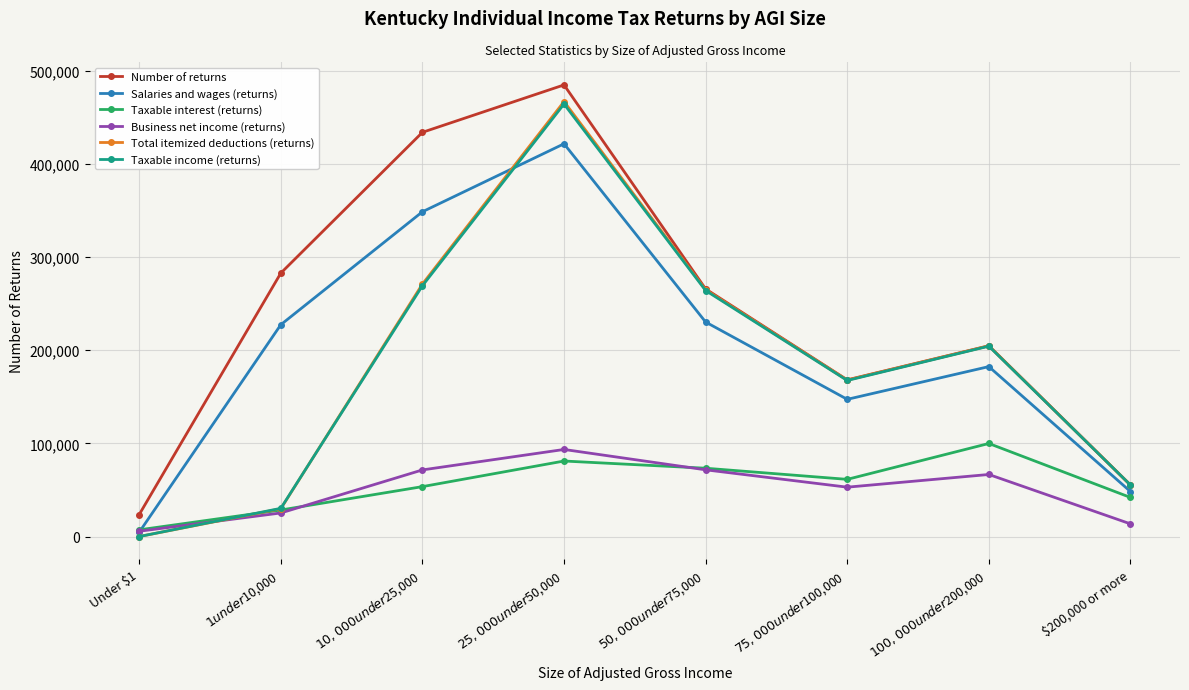

In Total itemized deductions (returns), how many points are lower than both neighbors (excluding endpoints)?

1